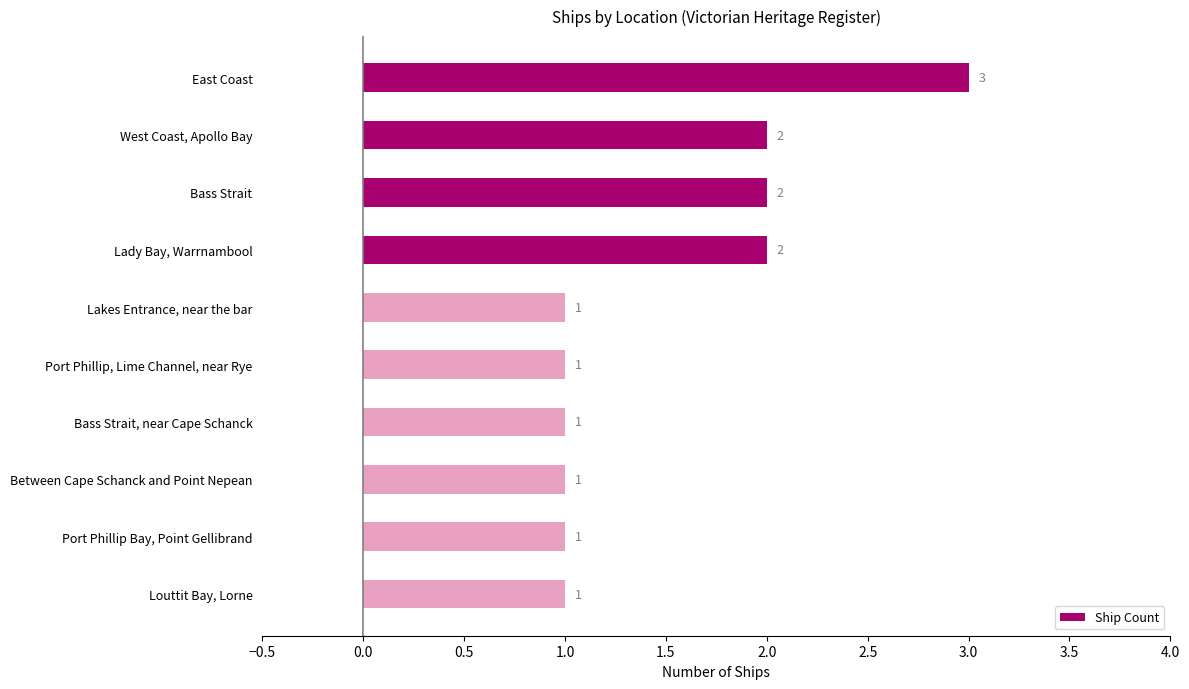

Count the values in the range 1 to 2.

9